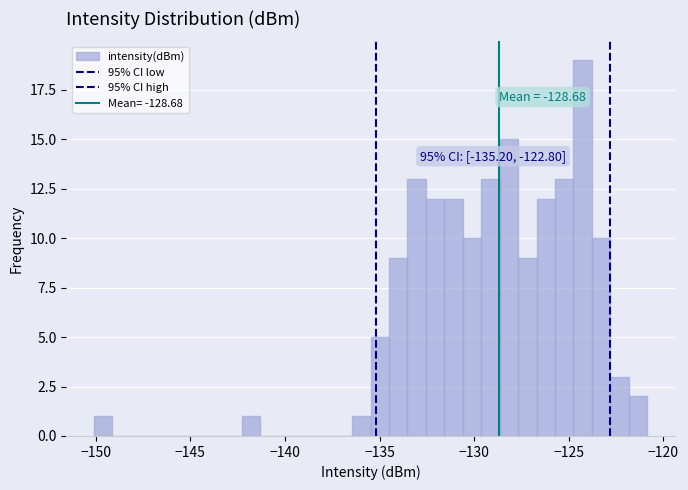

Around what value on the x-axis is the tallest bar? Give the approximate position of its centre, as read against the axis.

-124.5